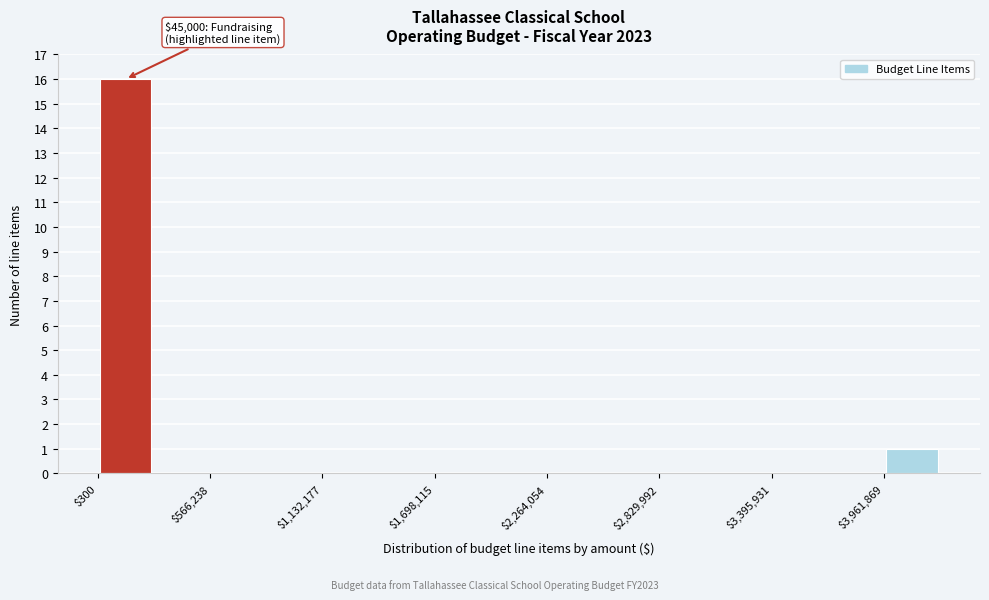

Around what value on the x-axis is the tallest bar? Give the approximate position of its centre, as read against the axis.

100000